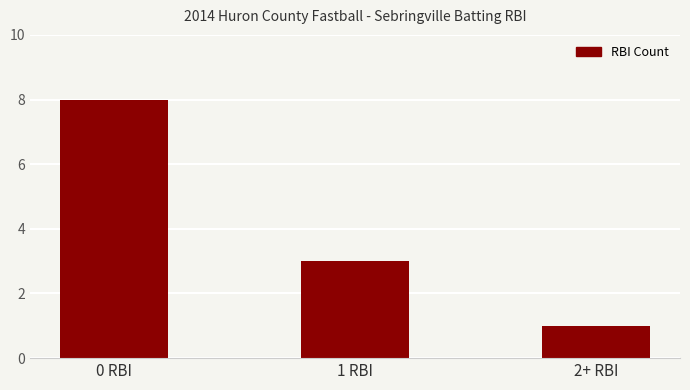

How many bars are there in total?

3